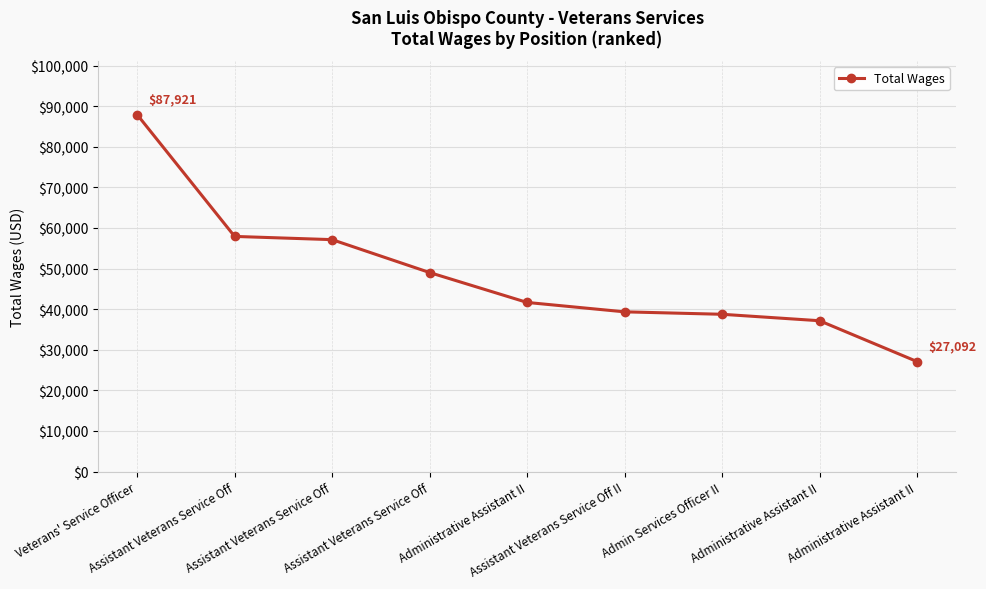

How many data points are less than 41652?

4